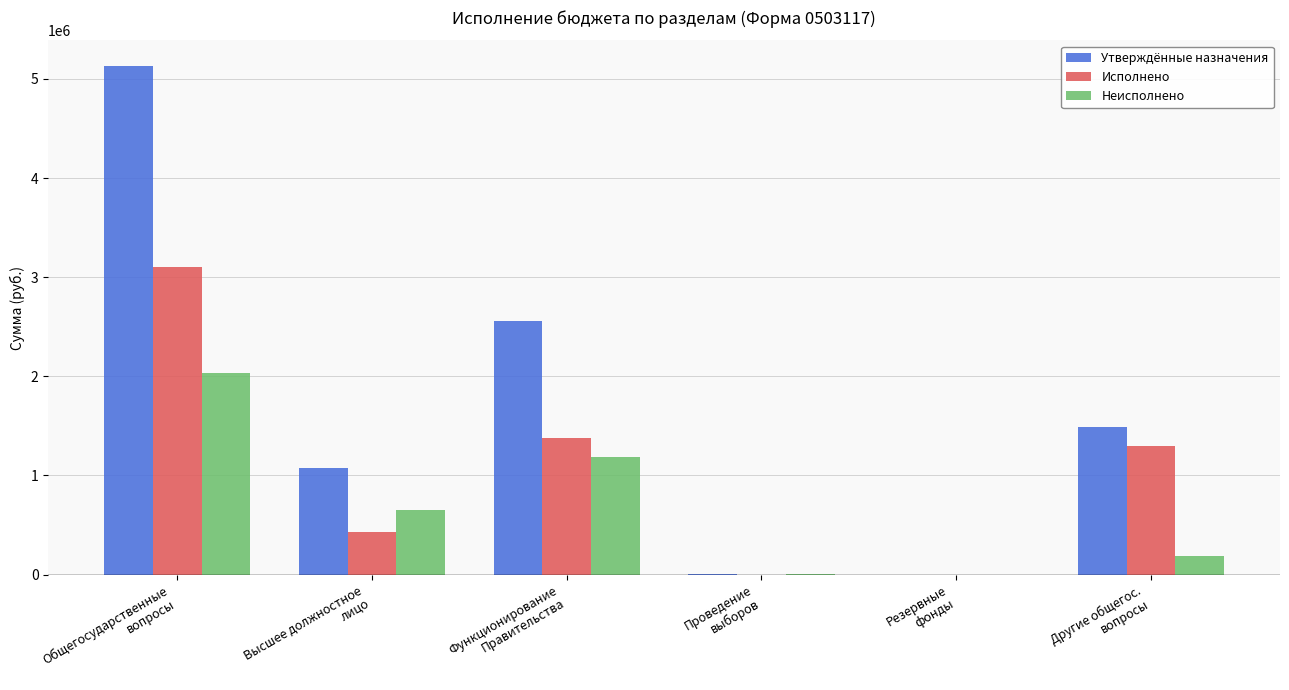

What is the sum of all Утверждённые назначения values?

10265090.7